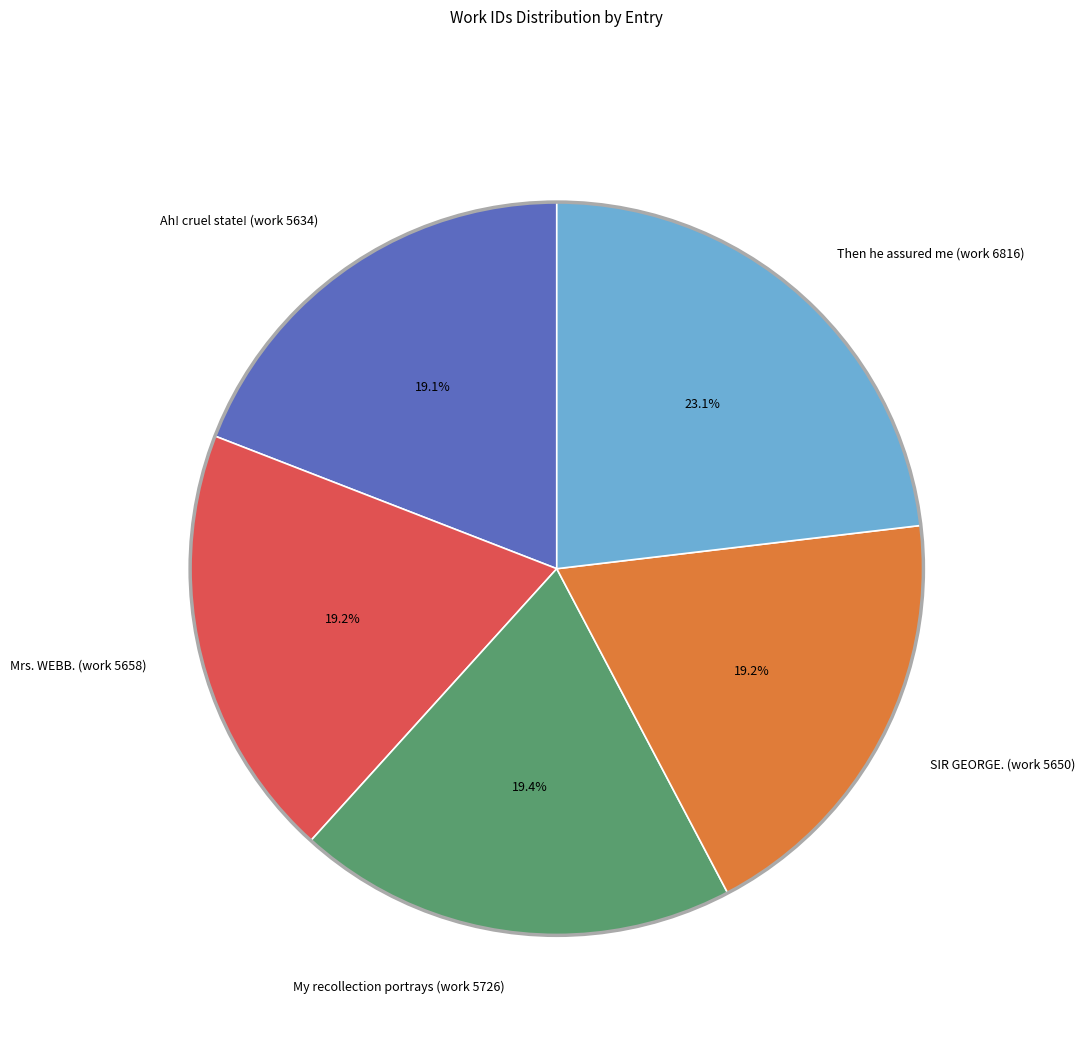

What is the largest slice in the pie chart?

Then he assured me (work 6816)